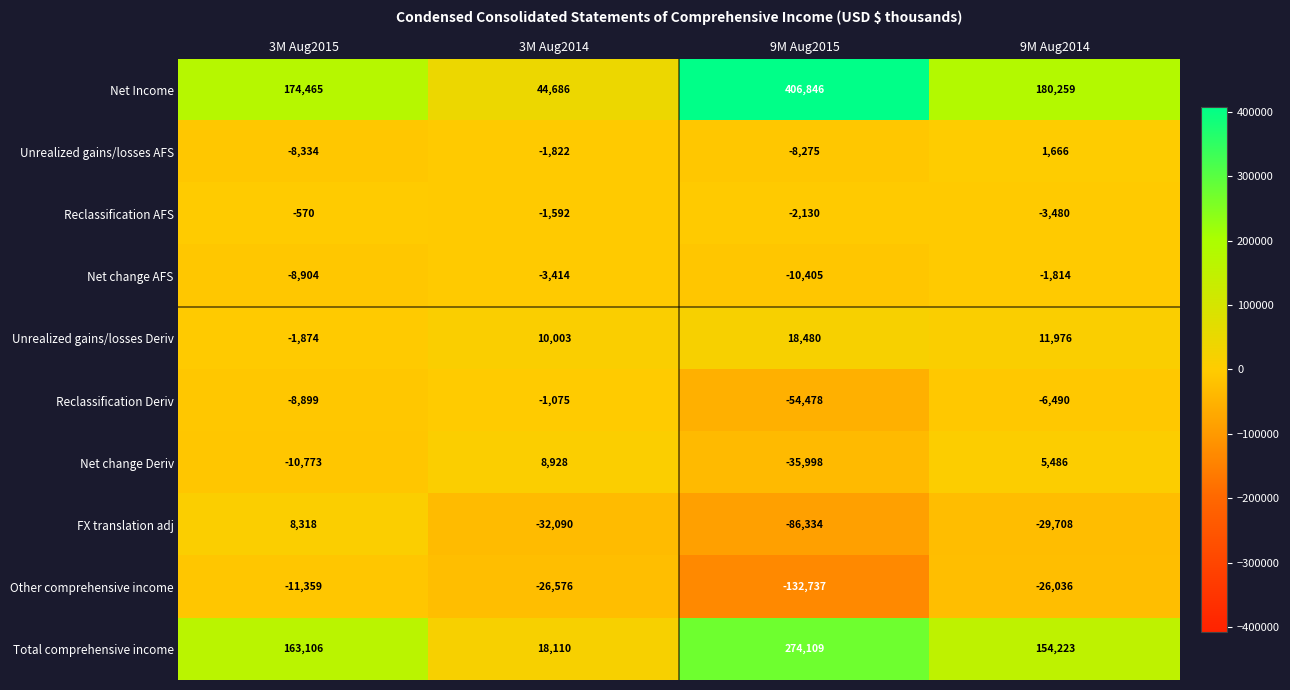

Which category has the highest value across all series?

9M Aug2015